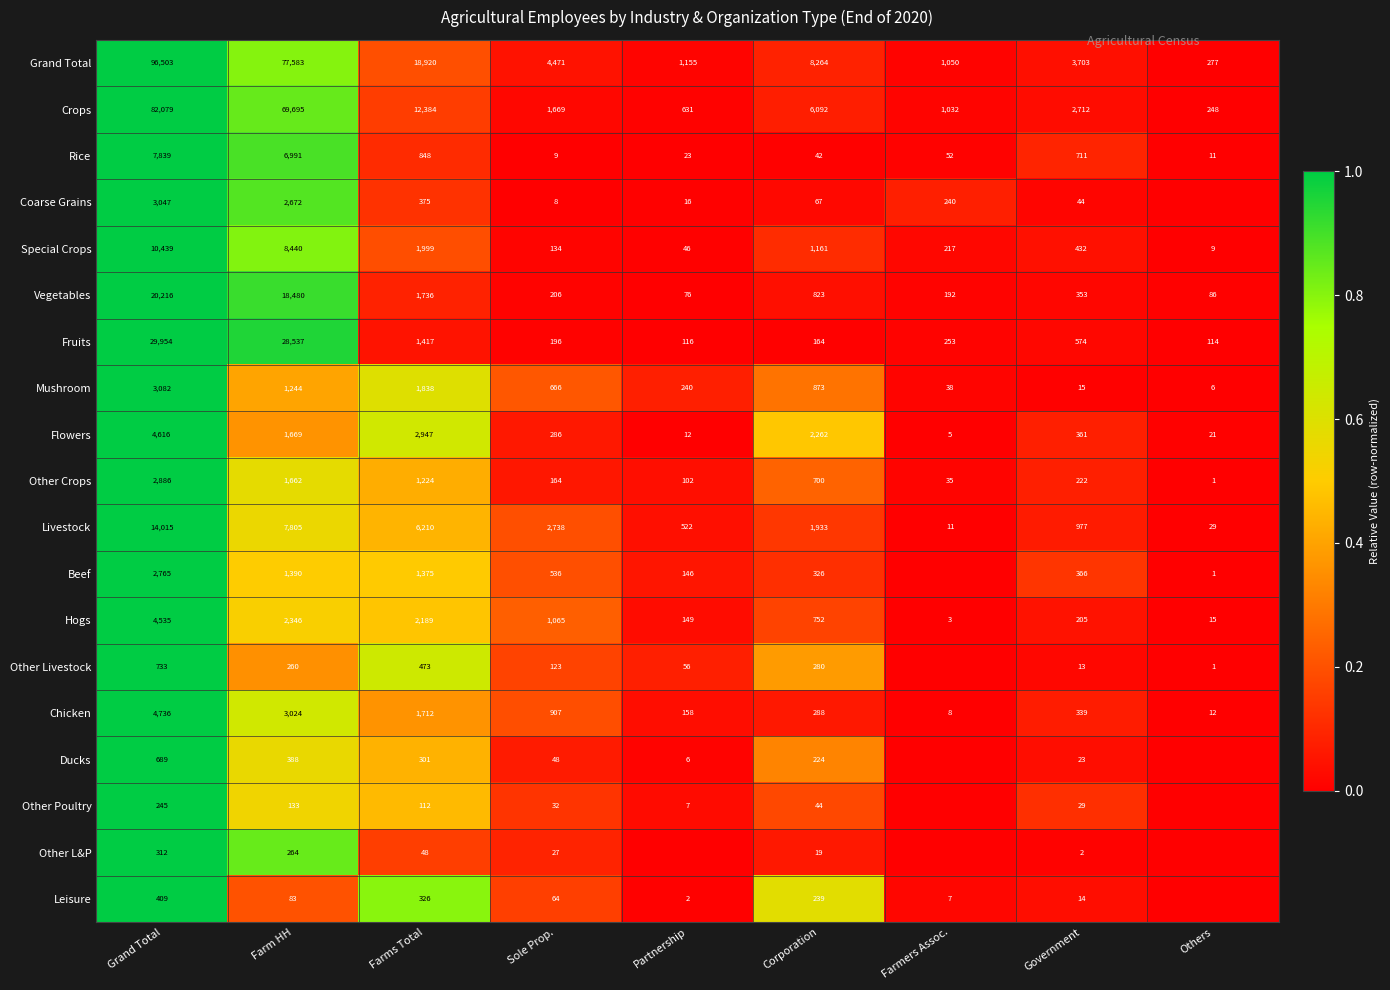

Between Partnership and Government, which is larger?

Government